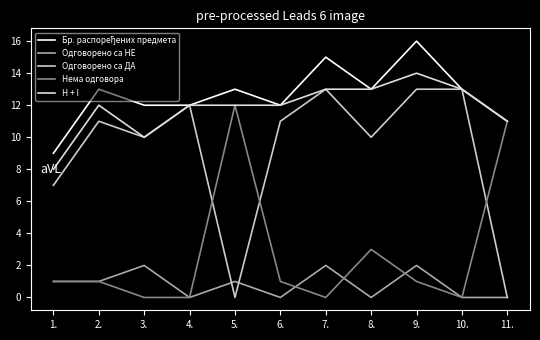

True or false: Нема одговора has a value of 6 at 7..

False